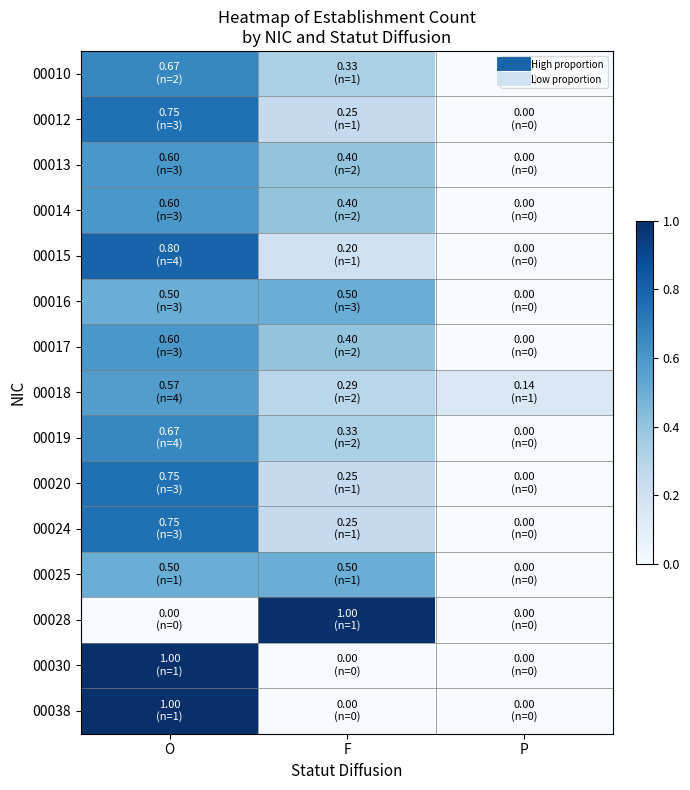

Reading right to left, extract all data points from this chart.

00010: P=0.0	F=0.3	O=0.7
00012: P=0.0	F=0.2	O=0.8
00013: P=0.0	F=0.4	O=0.6
00014: P=0.0	F=0.4	O=0.6
00015: P=0.0	F=0.2	O=0.8
00016: P=0.0	F=0.5	O=0.5
00017: P=0.0	F=0.4	O=0.6
00018: P=0.1	F=0.3	O=0.6
00019: P=0.0	F=0.3	O=0.7
00020: P=0.0	F=0.2	O=0.8
00024: P=0.0	F=0.2	O=0.8
00025: P=0.0	F=0.5	O=0.5
00028: P=0.0	F=1.0	O=0.0
00030: P=0.0	F=0.0	O=1.0
00038: P=0.0	F=0.0	O=1.0